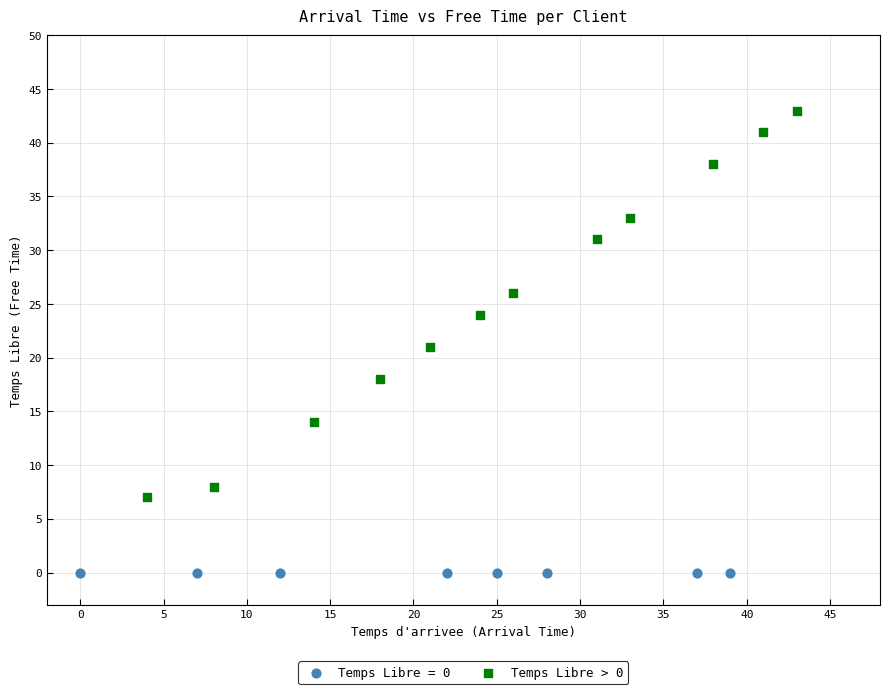

Which series contains the highest Y value?

Temps Libre > 0